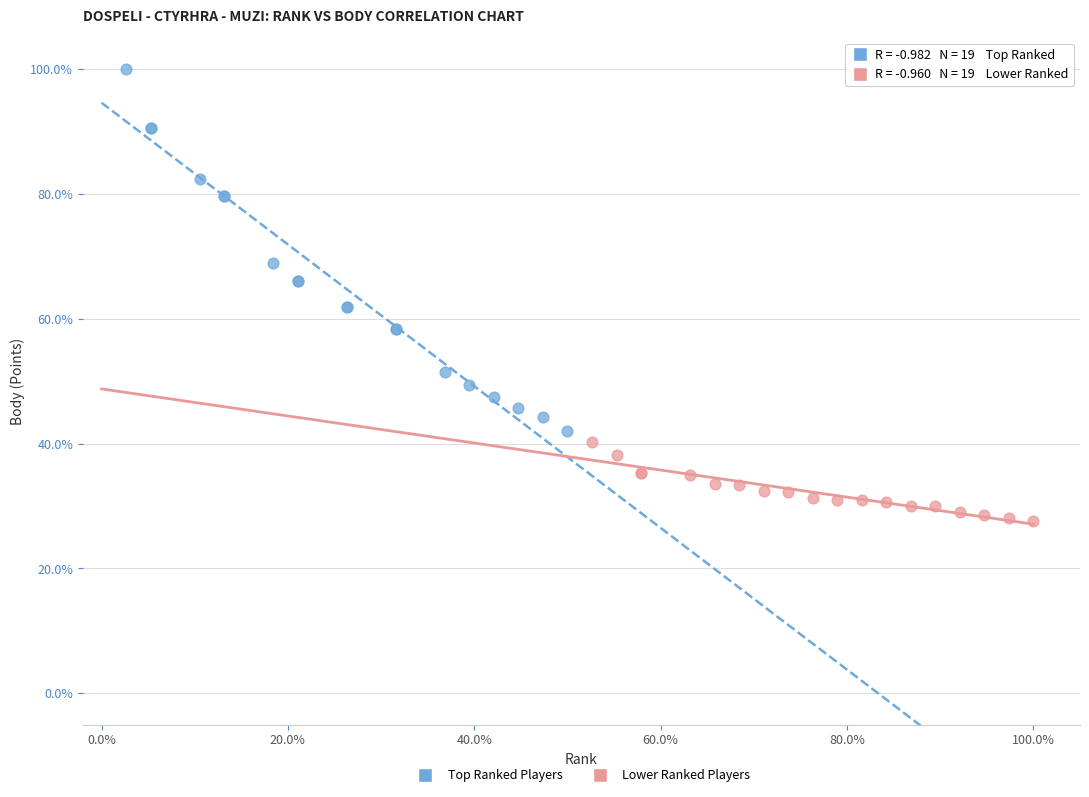

Which series reaches the minimum Y coordinate?

Lower Ranked Players